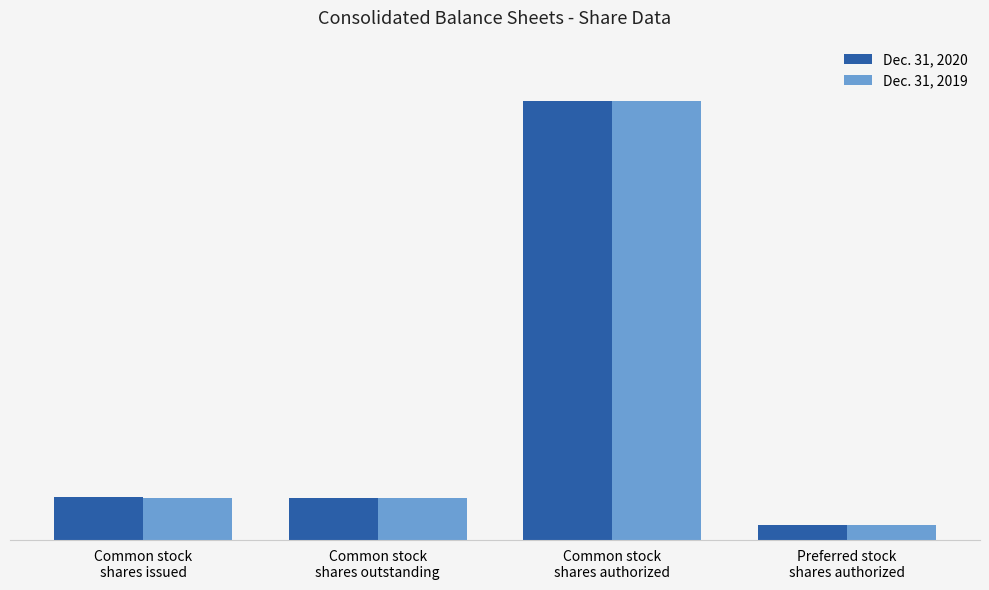

Does the chart contain stacked bars?

No